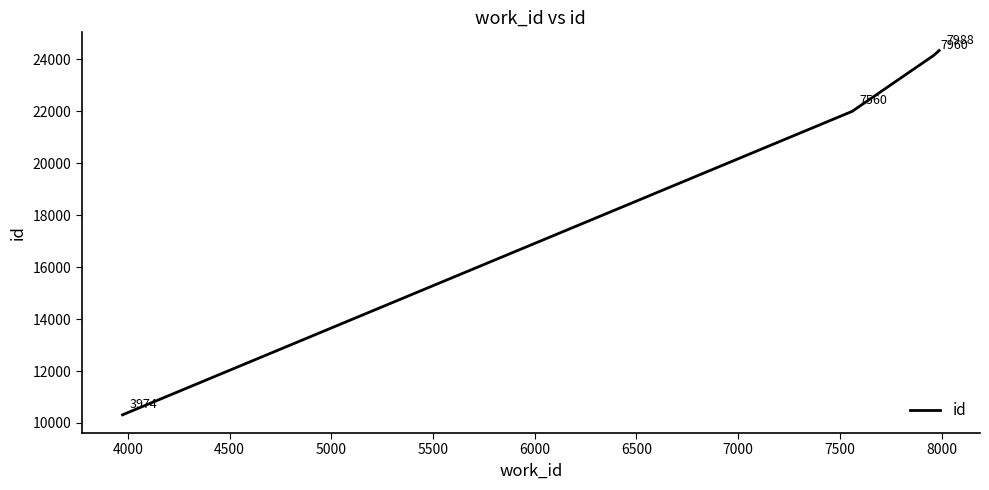

What is the difference between the second highest and minimum values?

13827